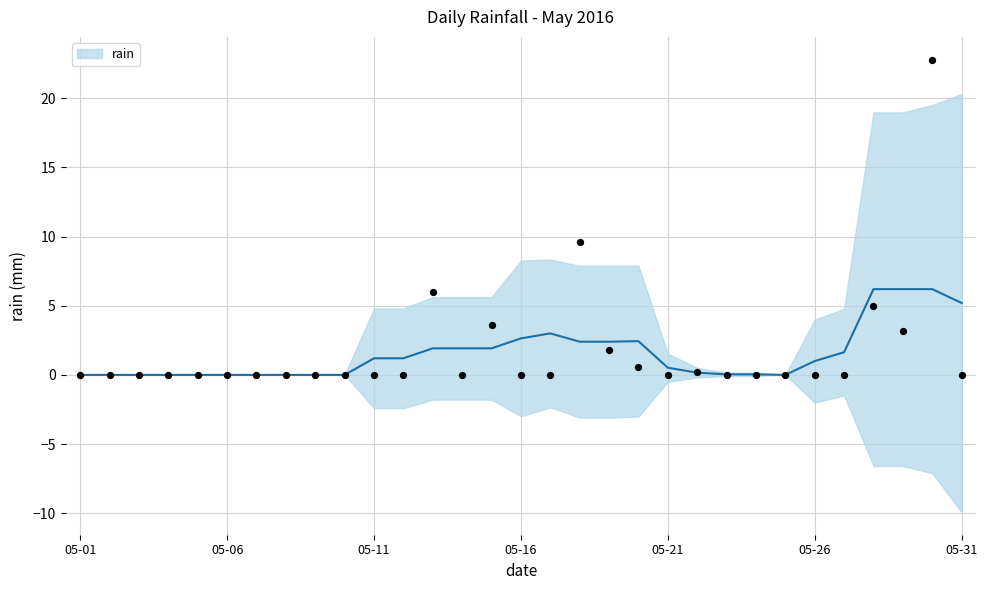

Between 2016-05-17 and 2016-05-11, which is larger?

2016-05-17